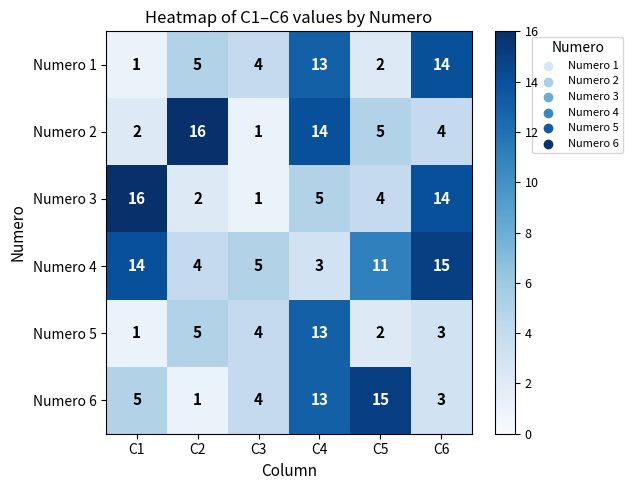

List the labels in order of Numero 6 value, largest first.

C5, C4, C1, C3, C6, C2